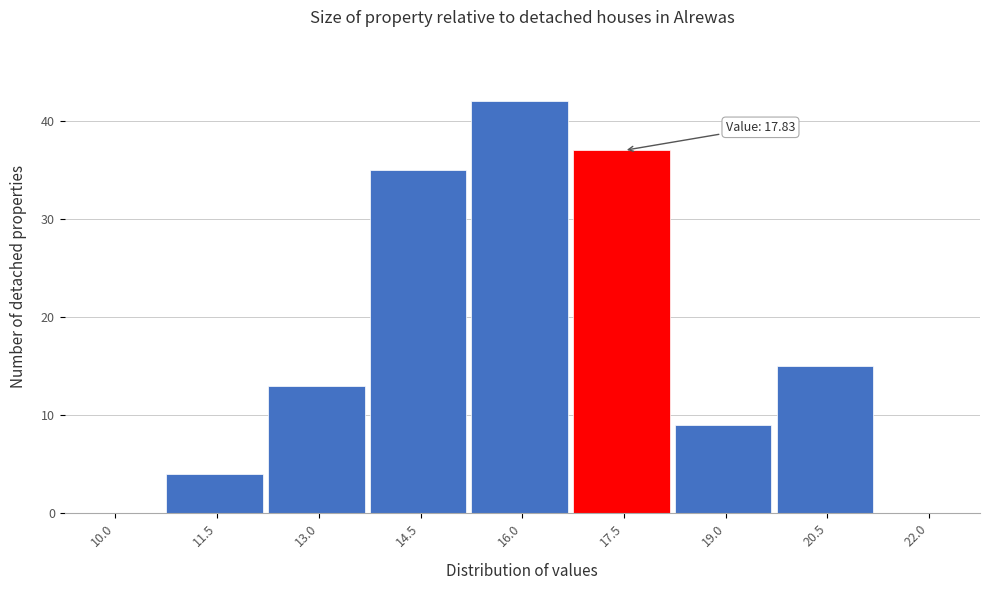

Reading left to right, what are all the values shown in this chart?

10.0=0	11.5=4	13.0=13	14.5=35	16.0=42	17.5=37	19.0=9	20.5=15	22.0=0